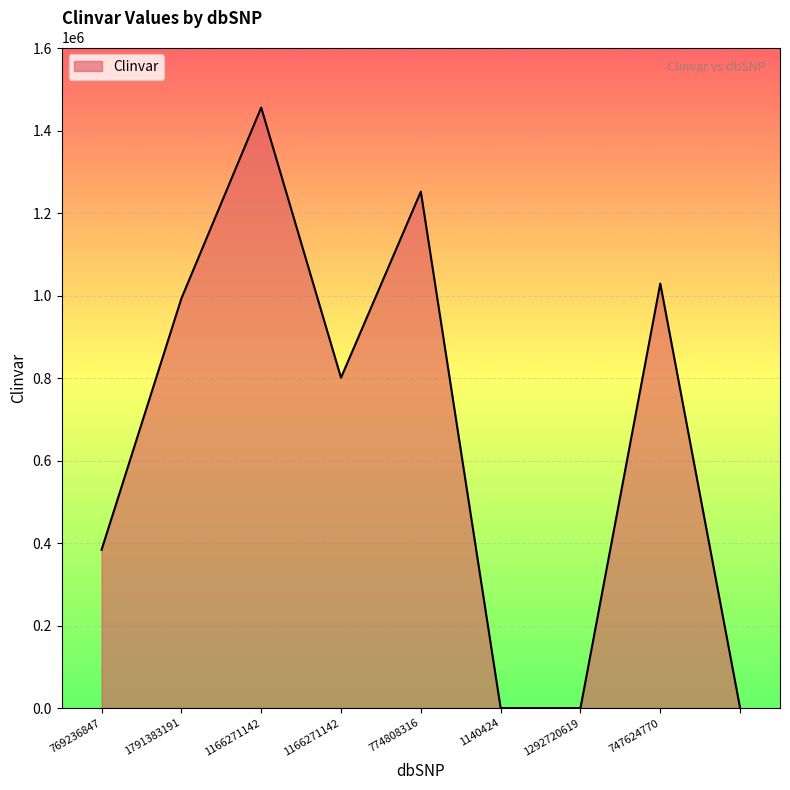

What is the greatest value displayed?

1456043